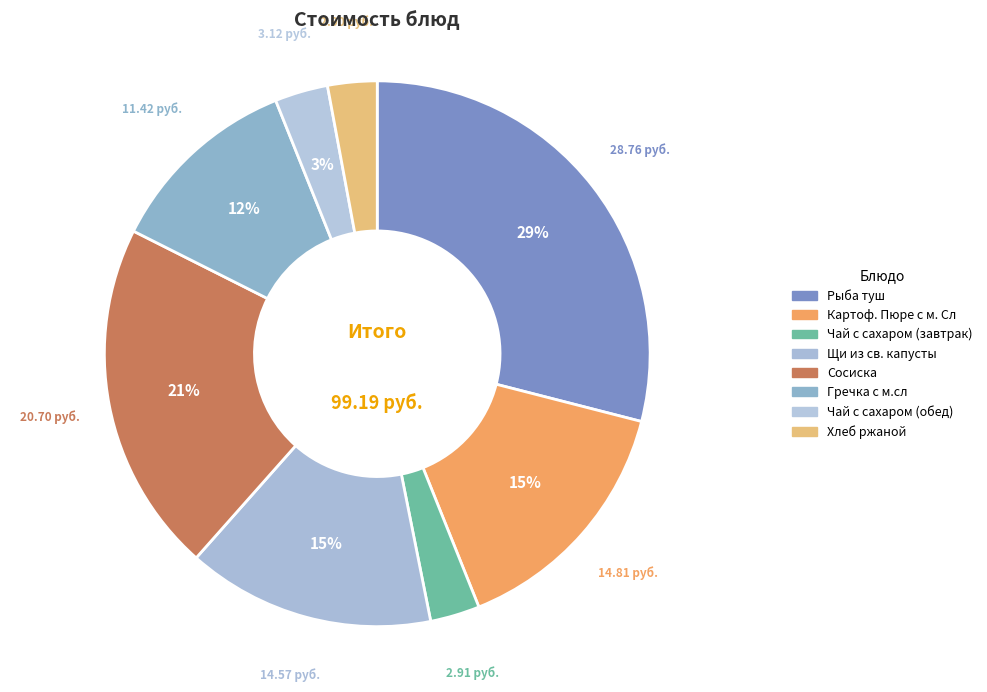

To the nearest percent, what is the difference between the largest and smallest slice percentages?

26%